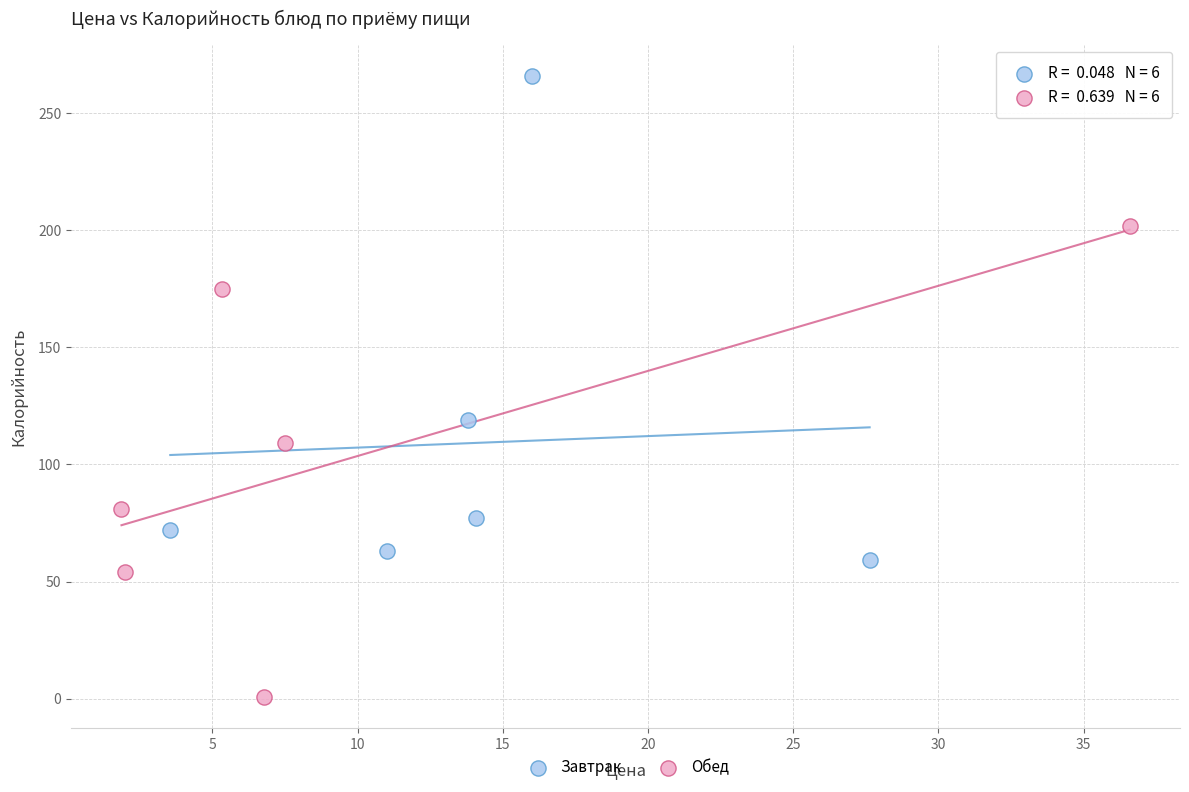

What are all the series names shown in the legend?

Завтрак, Обед